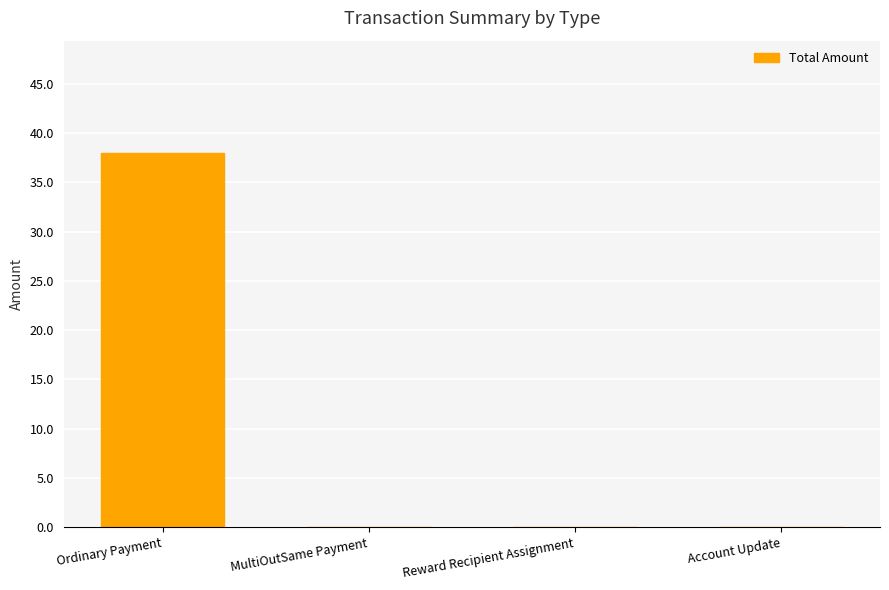

True or false: the data shows 0.0 at MultiOutSame Payment.

True